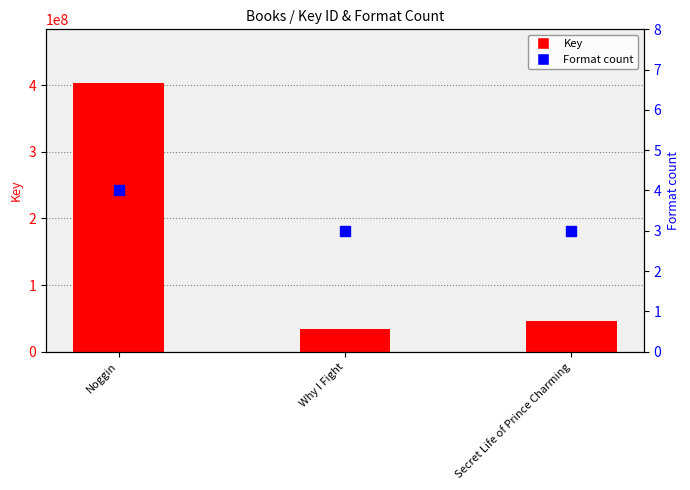

Which series has the largest total across all categories?

Key